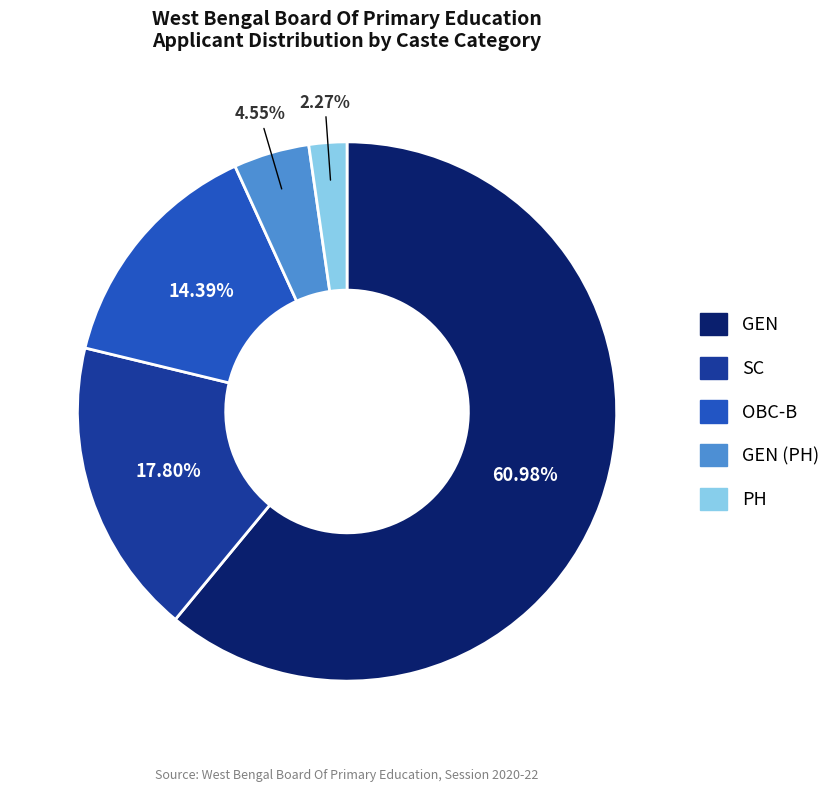

Is there any slice that represents more than half of the pie?

Yes